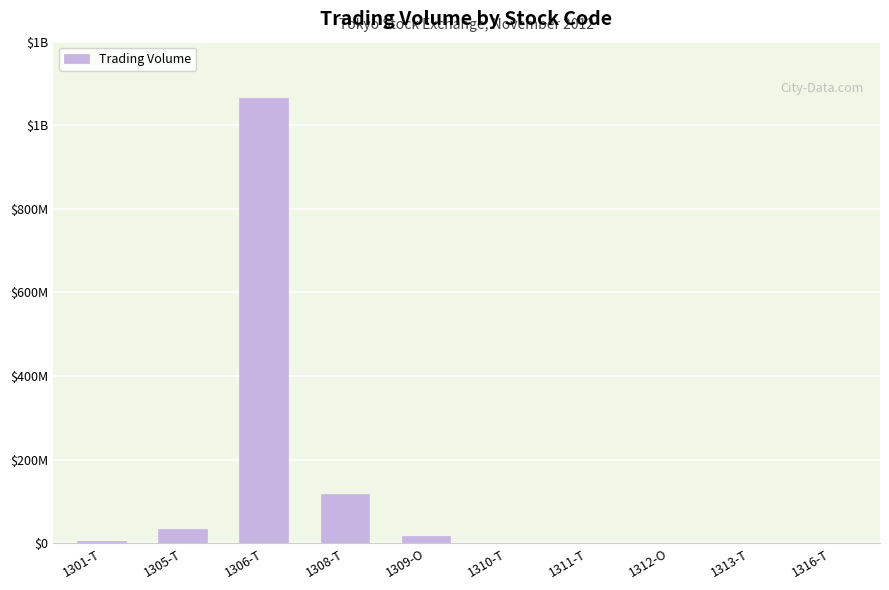

What is the change in value from 1308-T to 1313-T?

-117660550